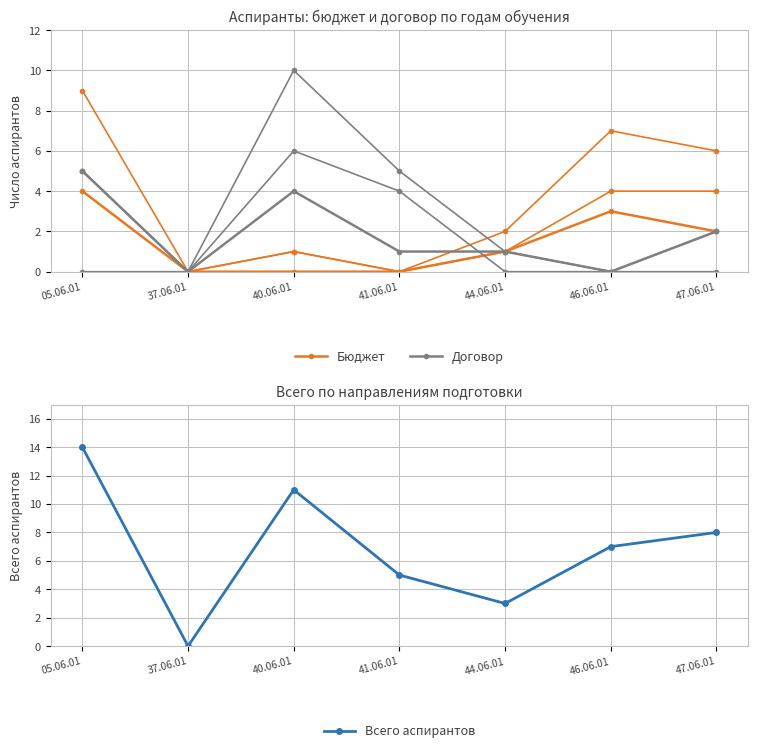

Count the Договор values in the range 0 to 4.

6